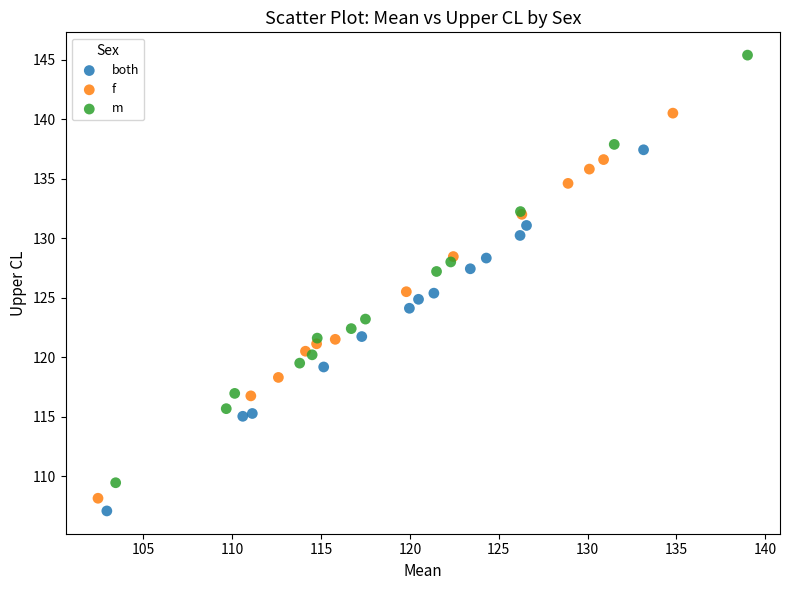

Which series has the largest Y range (max minus min)?

m